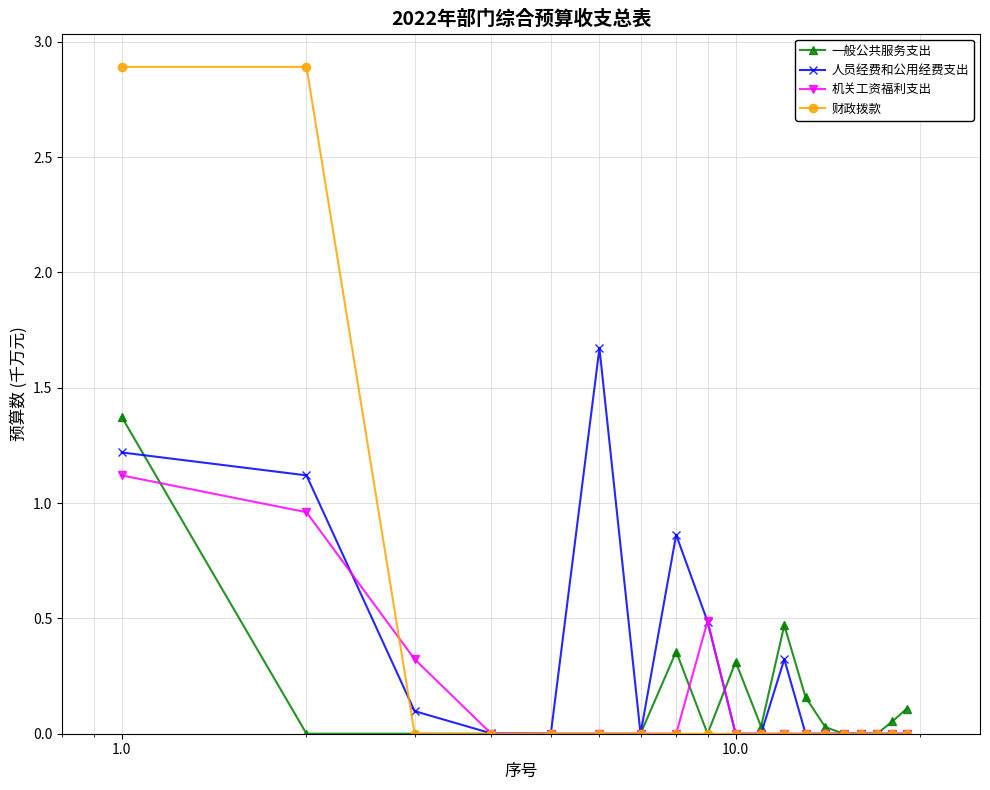

True or false: 财政拨款 and 人员经费和公用经费支出 intersect in this chart.

True